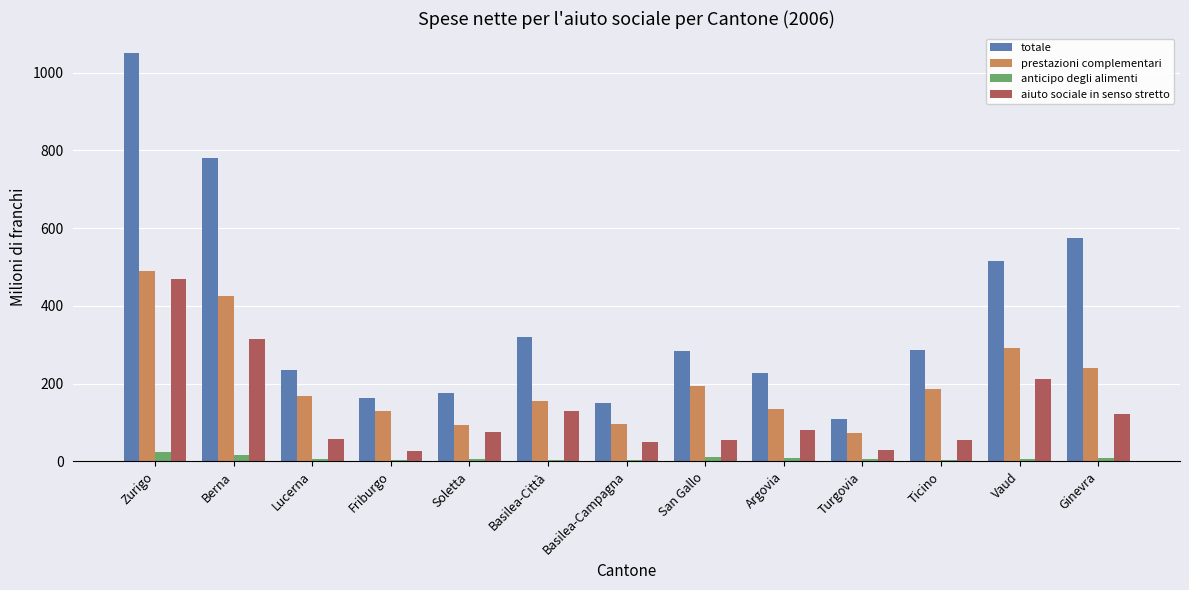

What are all the series names shown in the legend?

totale, prestazioni complementari, anticipo degli alimenti, aiuto sociale in senso stretto